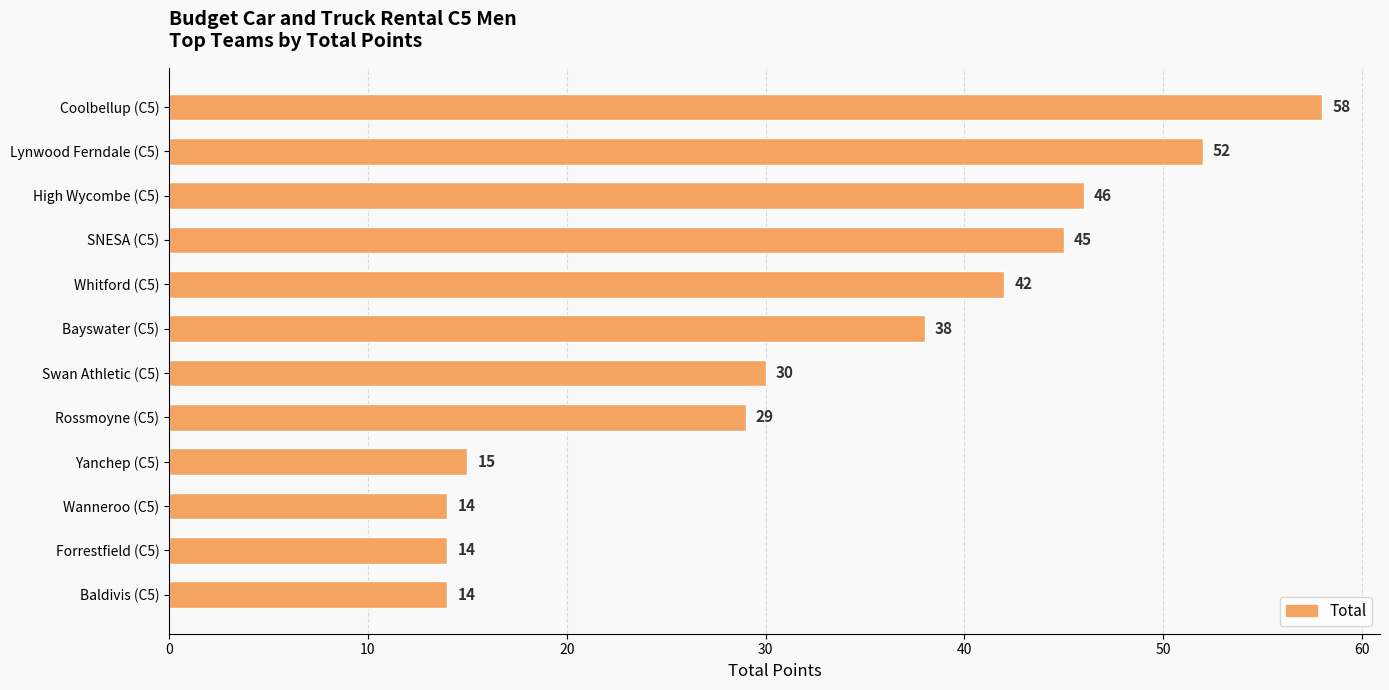

What position from the top is Coolbellup (C5)?

1